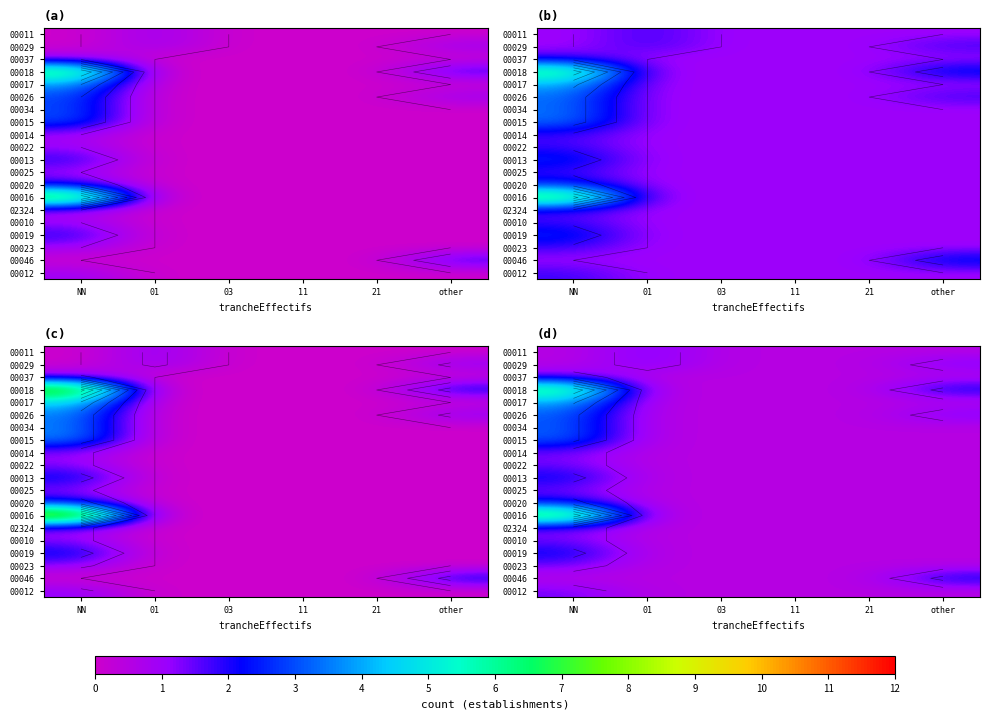

At how many categories does at least one series exceed 6?

1